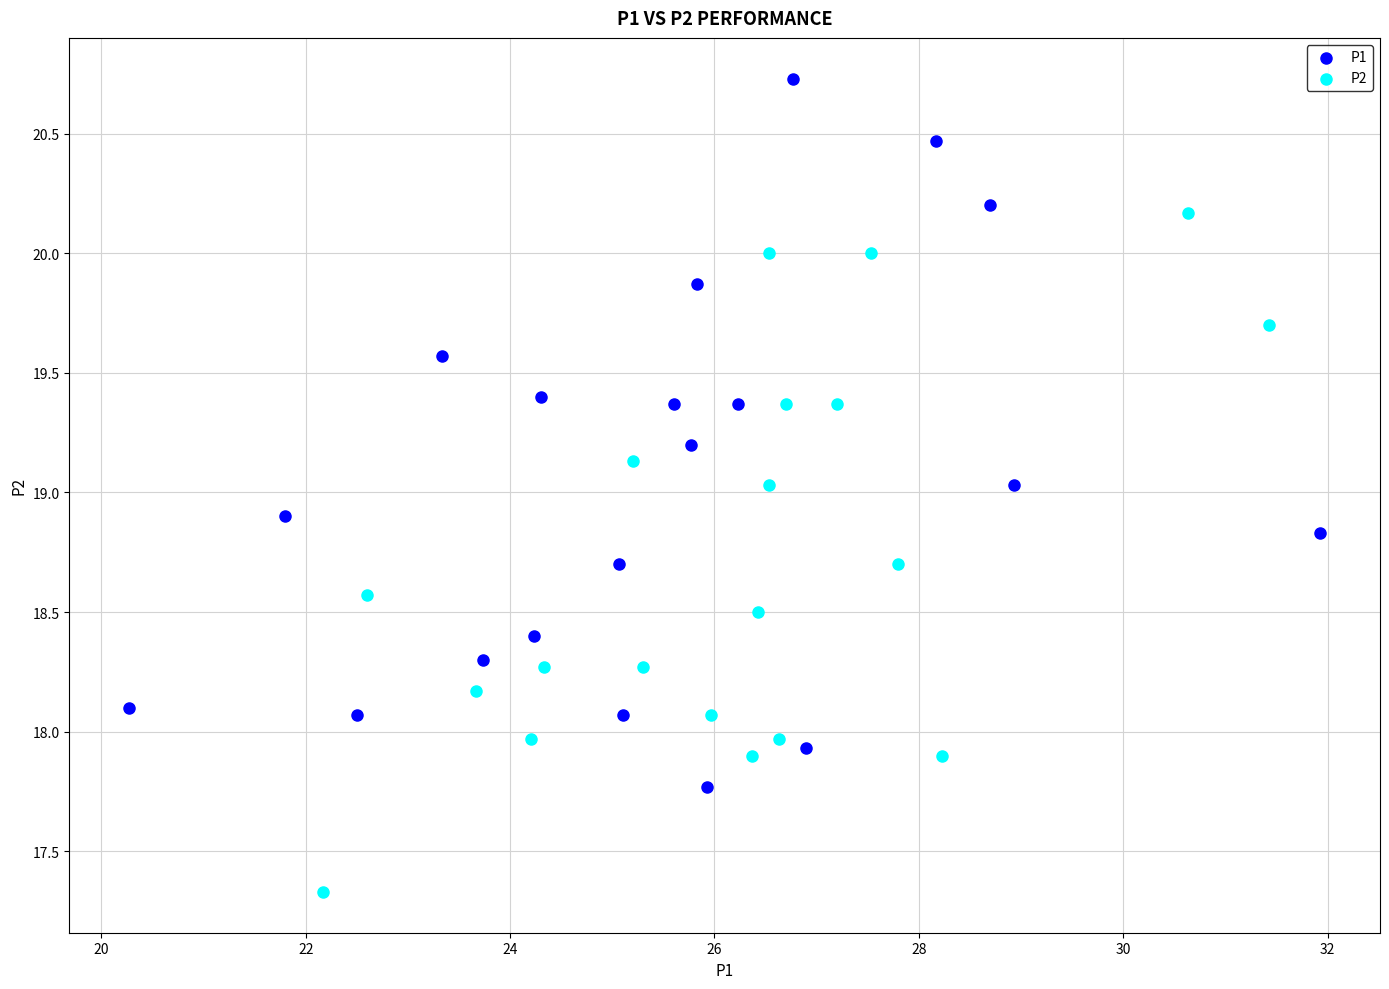

Which series has the widest spread of Y values?

P1